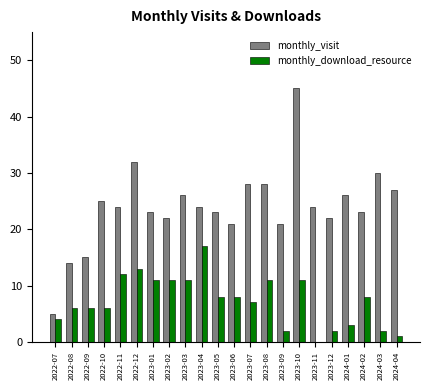

What is the highest value of the monthly_download_resource series?

17